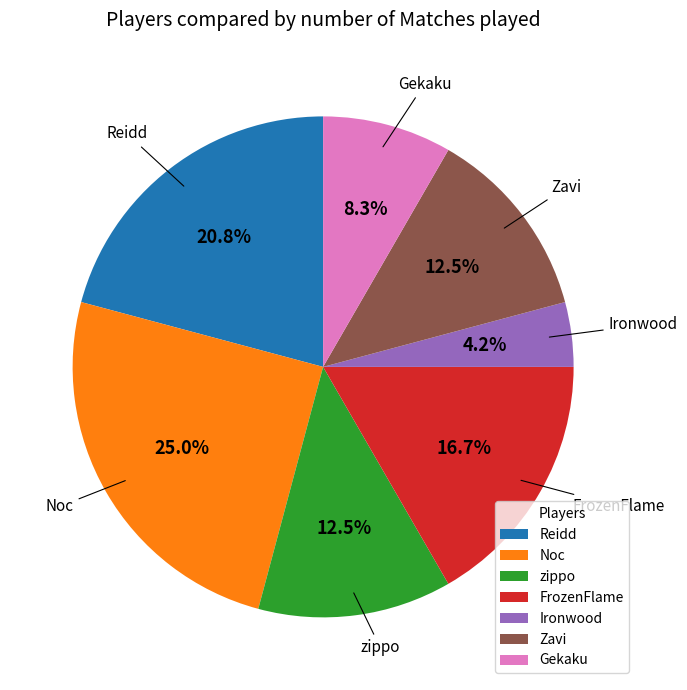

How many segments does this pie chart have?

7